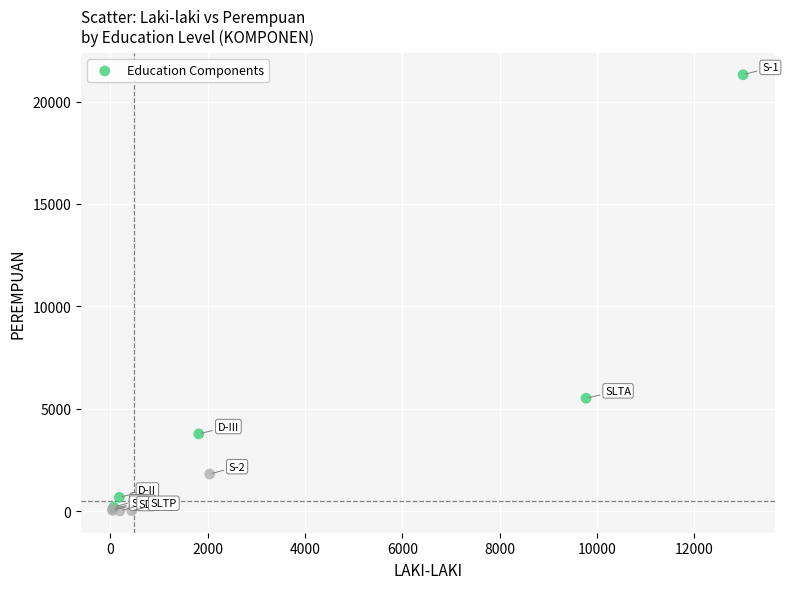

What Y value in the scatter plot is closest to 10655?

5510